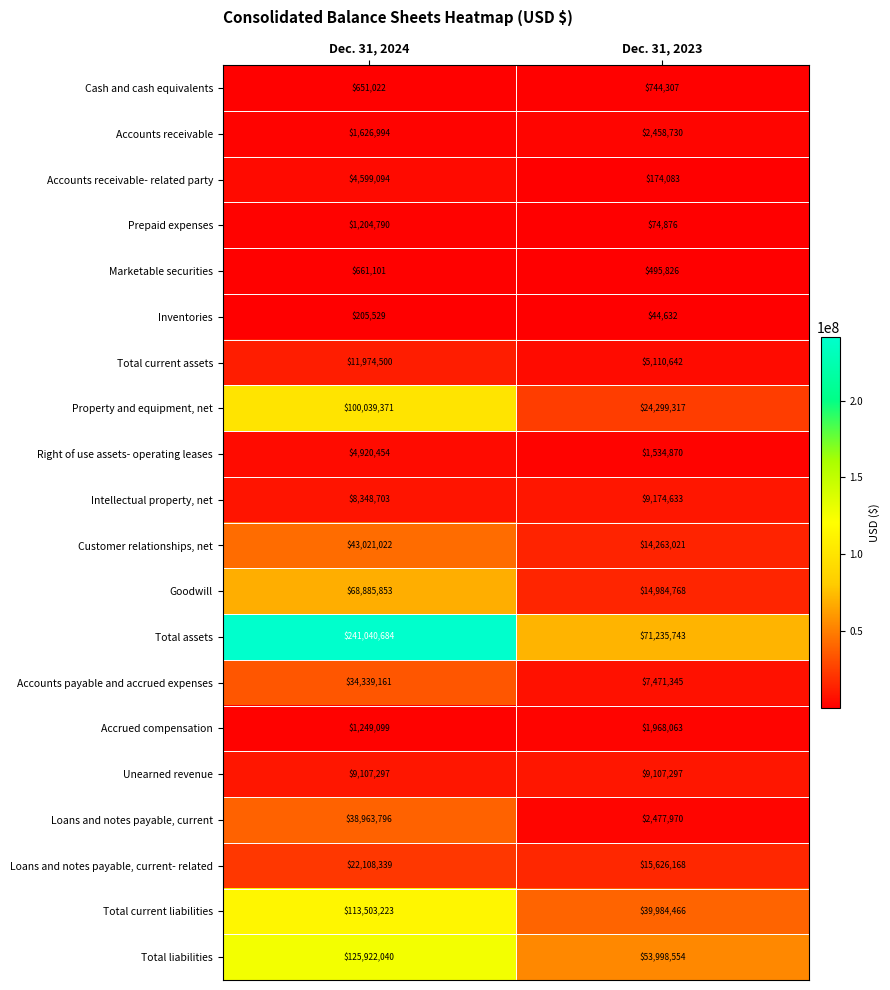

The Total liabilities series shows 125922040 at Dec. 31, 2024. True or false?

True